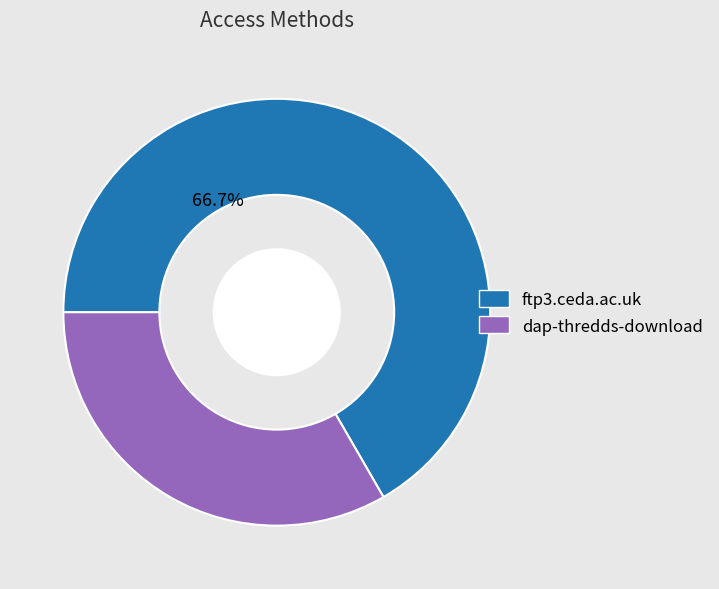

To the nearest percent, what is the average slice percentage?

50%